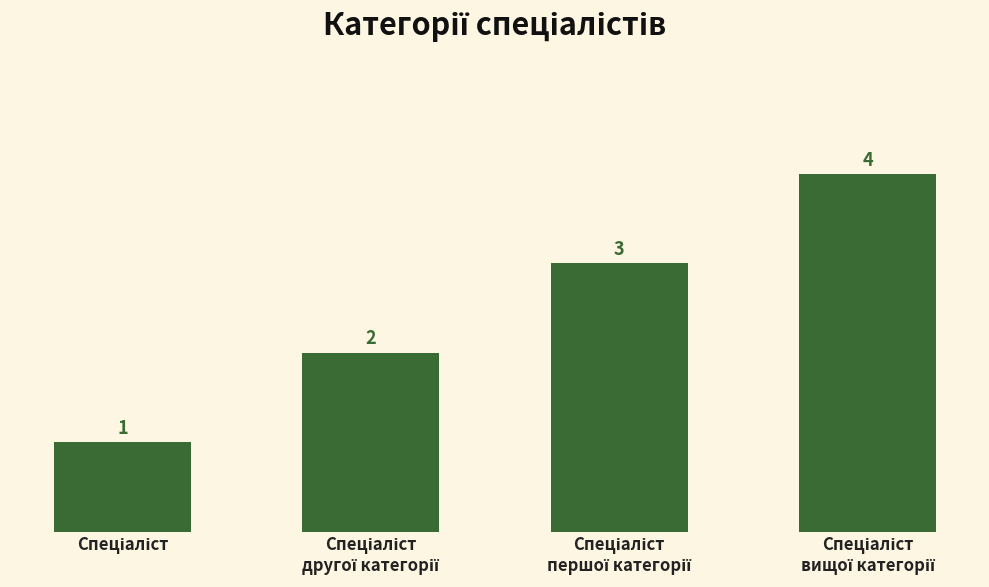

What is the maximum value shown in the chart?

4